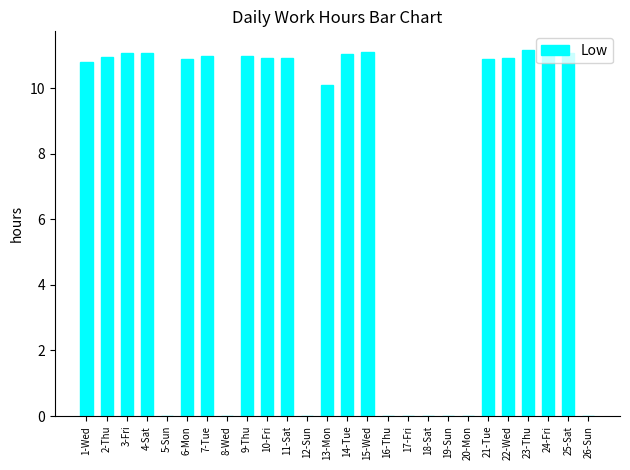

How many data points does each series have?

26